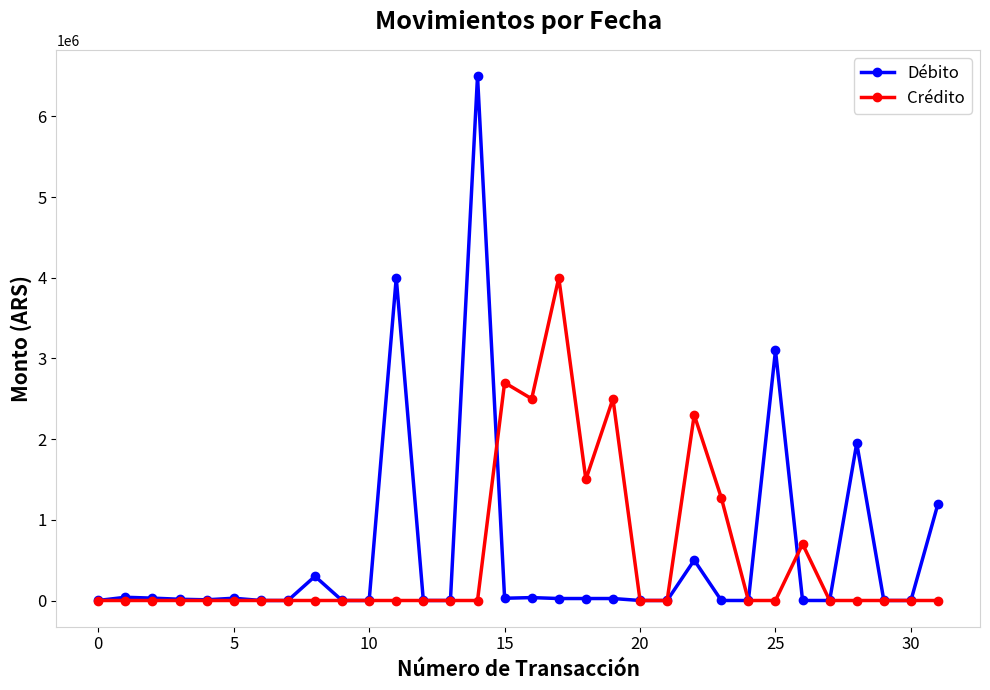

How many categories are shown in the chart?

32